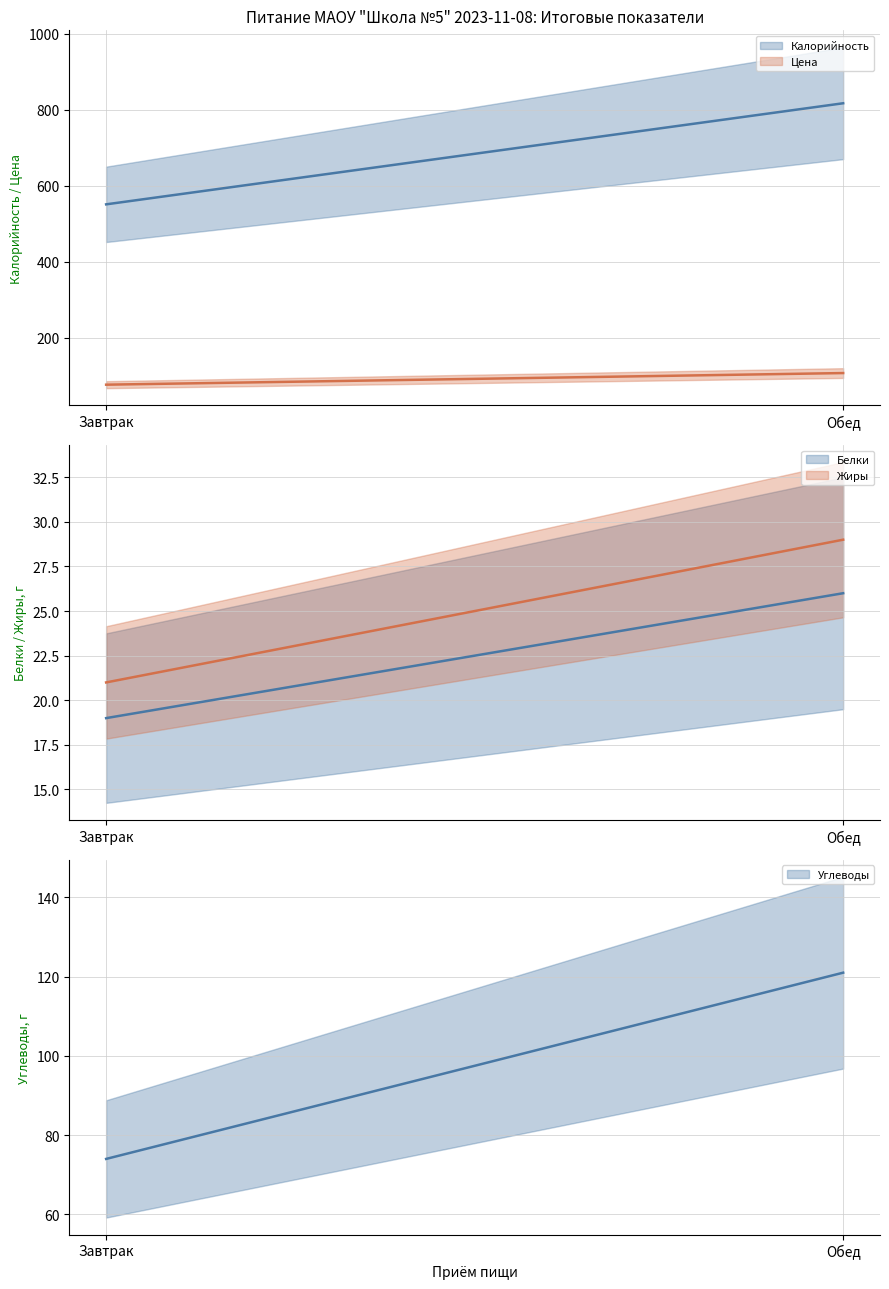

What is the difference between the maximum and minimum values in the Жиры series?

8.0